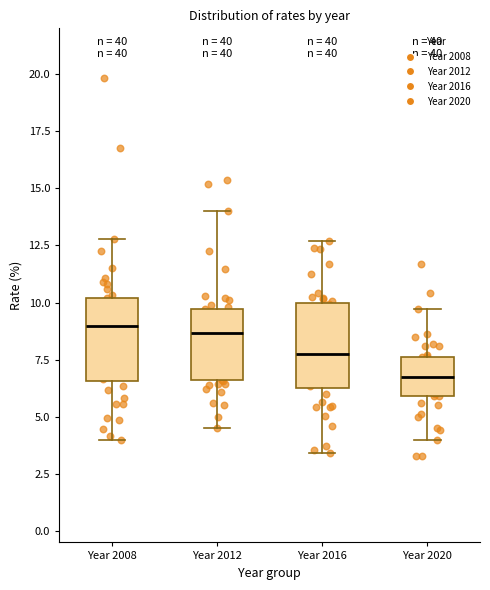

Reading left to right, transcribe this box plot: for each box, give where its median line is, the range the box spans, and where its two whiskers end, as read against the y-axis. The values are not printed on the chart, so give them approximately, as read against the axis.

Year 2008: median 9.0, box 6.5 to 10.0, whiskers 4.0 to 13.0
Year 2012: median 8.5, box 6.5 to 9.5, whiskers 4.5 to 14.0
Year 2016: median 7.5, box 6.0 to 10.0, whiskers 3.5 to 12.5
Year 2020: median 7.0, box 6.0 to 7.5, whiskers 4.0 to 9.5